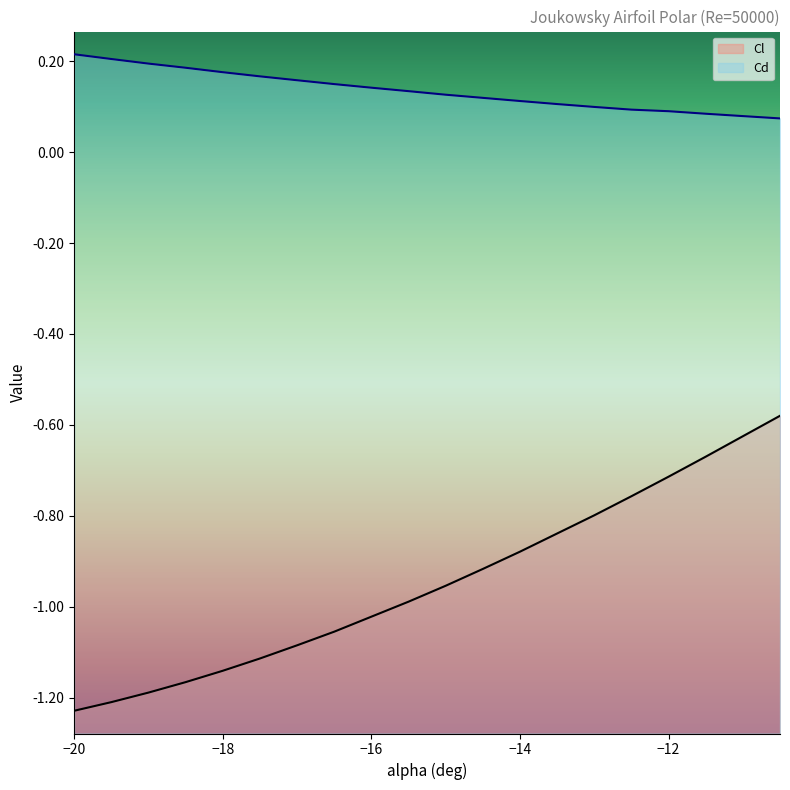

Reading left to right, extract all data points from this chart.

Cl: -1.2	-1.2	-1.2	-1.2	-1.1	-1.1	-1.1	-1.1	-1.0	-1.0	-1.0	-0.9	-0.9	-0.8	-0.8	-0.8	-0.7	-0.7	-0.6	-0.6
Cd: 0.2	0.2	0.2	0.2	0.2	0.2	0.2	0.1	0.1	0.1	0.1	0.1	0.1	0.1	0.1	0.1	0.1	0.1	0.1	0.1